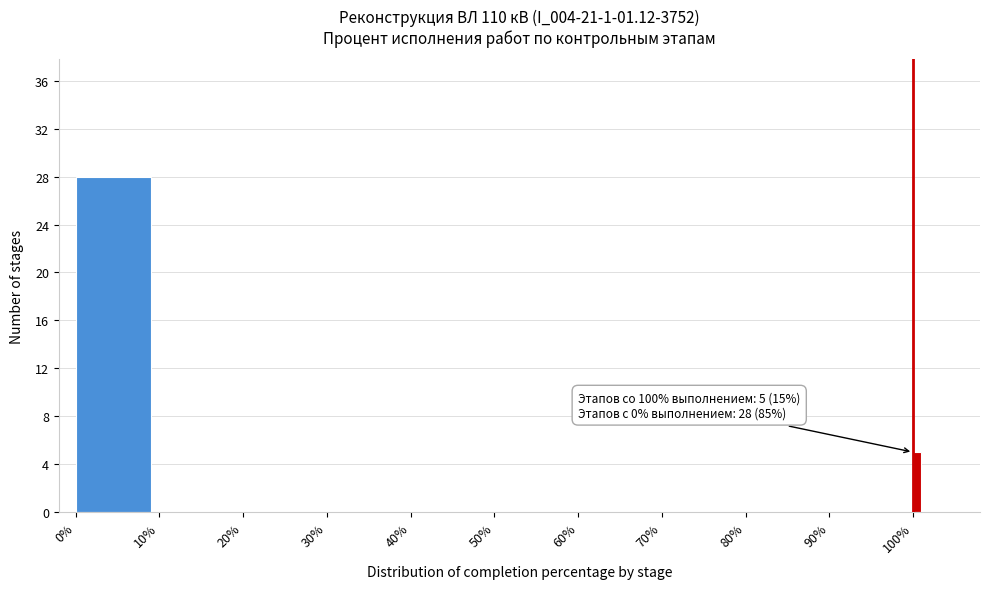

Read against the x-axis, roughly where is the centre of the tallest bar?

5